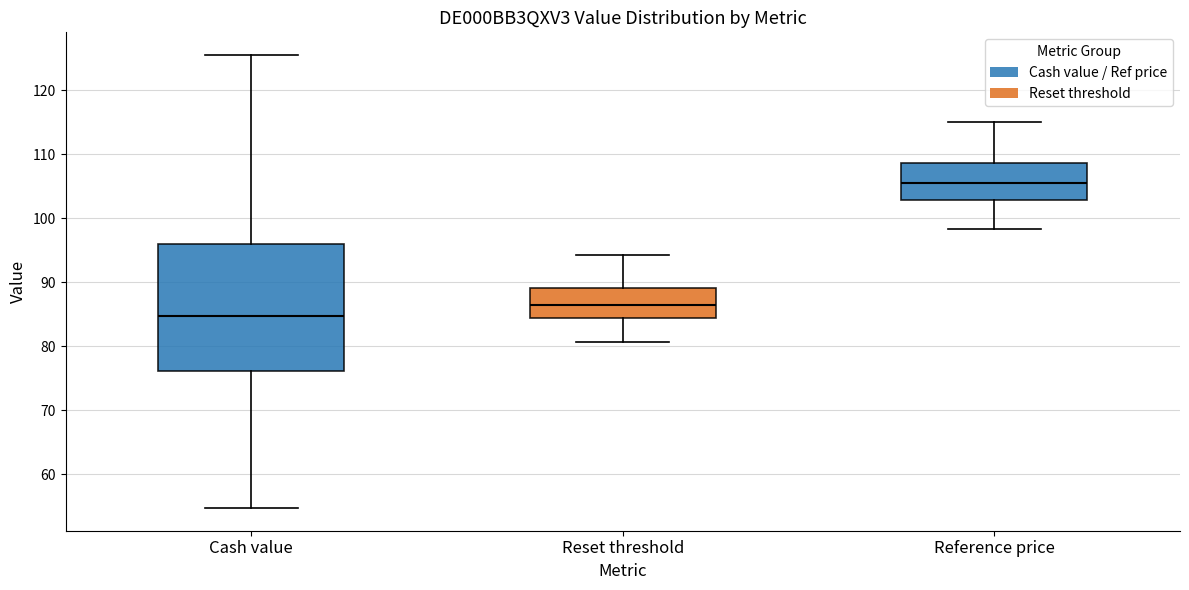

Reading left to right, read every box against the y-axis: the position of its median line, the range the box covers, and the ends of its whiskers. The values are not printed on the chart, so give them approximately, as read against the axis.

Cash value: median 85, box 76 to 96, whiskers 55 to 126
Reset threshold: median 86, box 84 to 89, whiskers 81 to 94
Reference price: median 105, box 103 to 109, whiskers 98 to 115